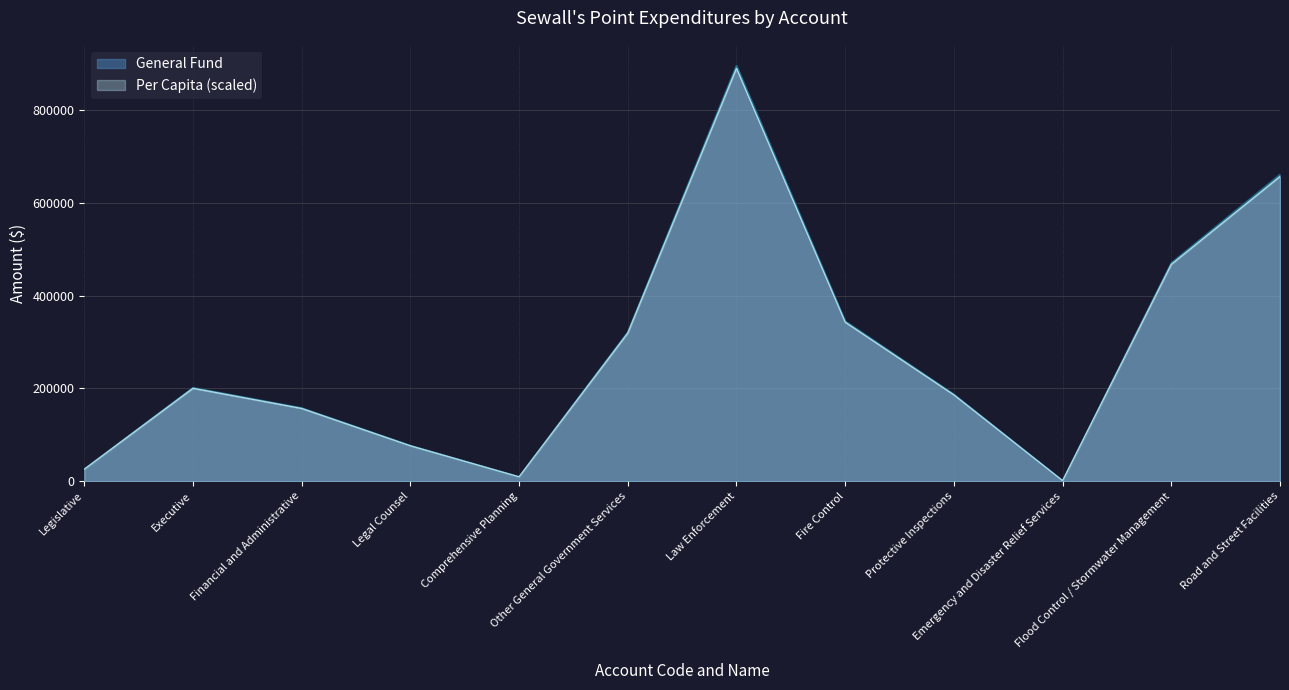

What is the difference between the second highest and minimum values in the Account Total series?

656300